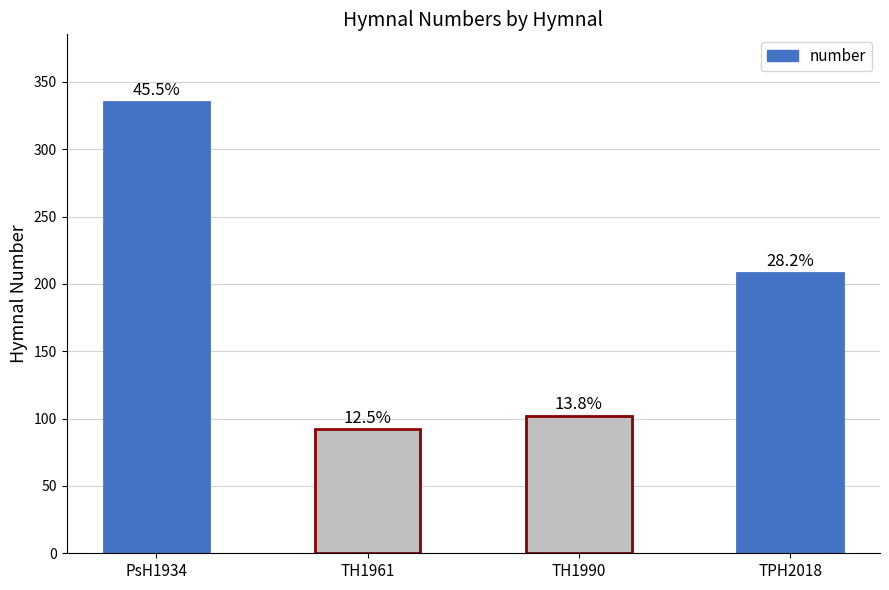

Does the chart contain stacked bars?

No